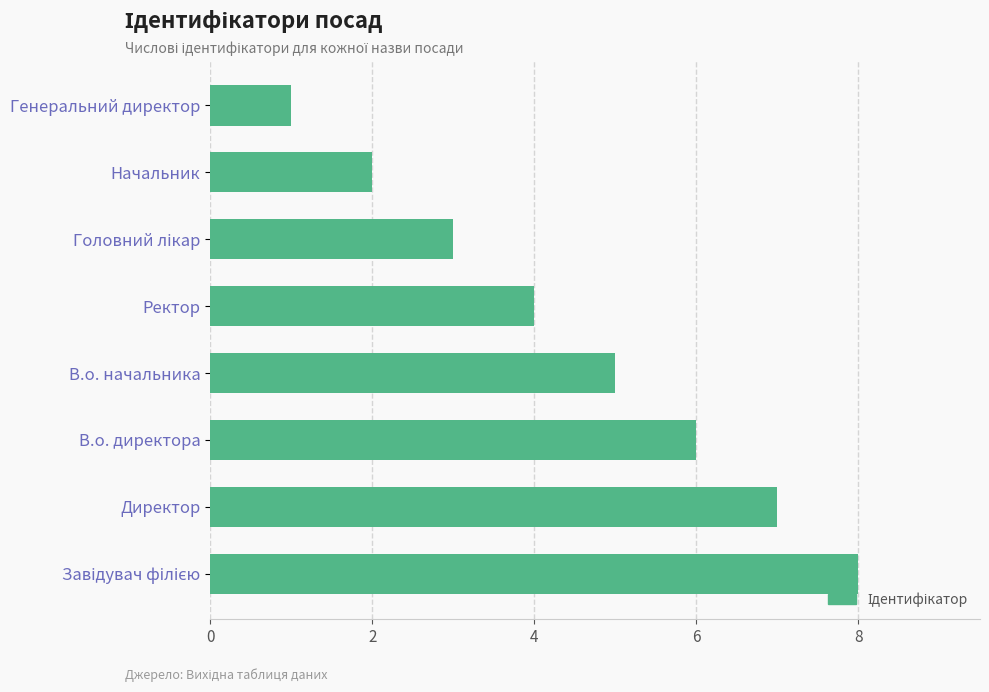

How many bars are there in total?

8